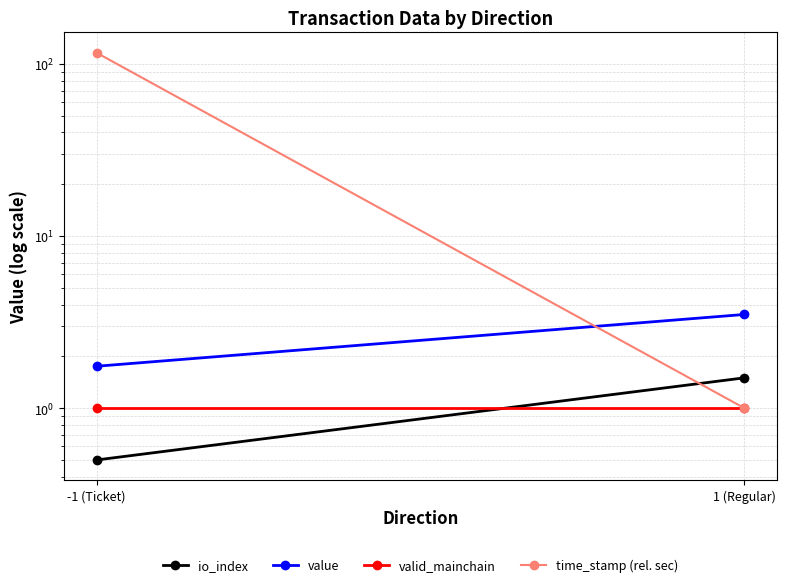

What are all the series names shown in the legend?

io_index, value, valid_mainchain, time_stamp (rel. sec)